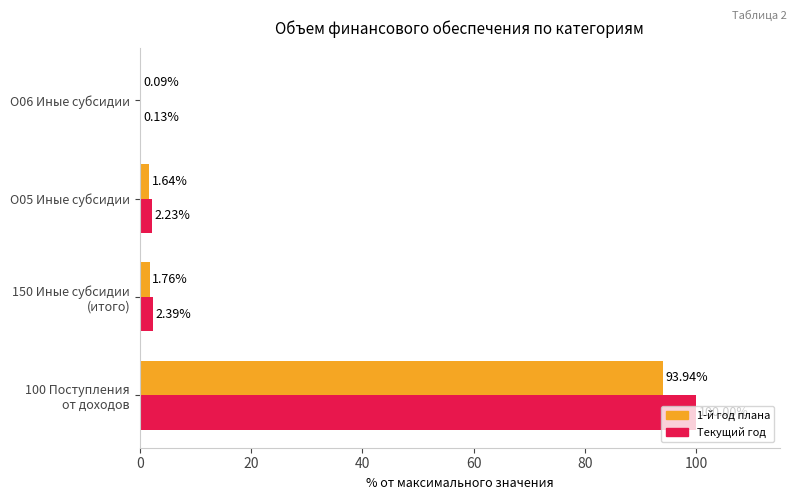

What is the total value across all series at О05 Иные субсидии?

3.9